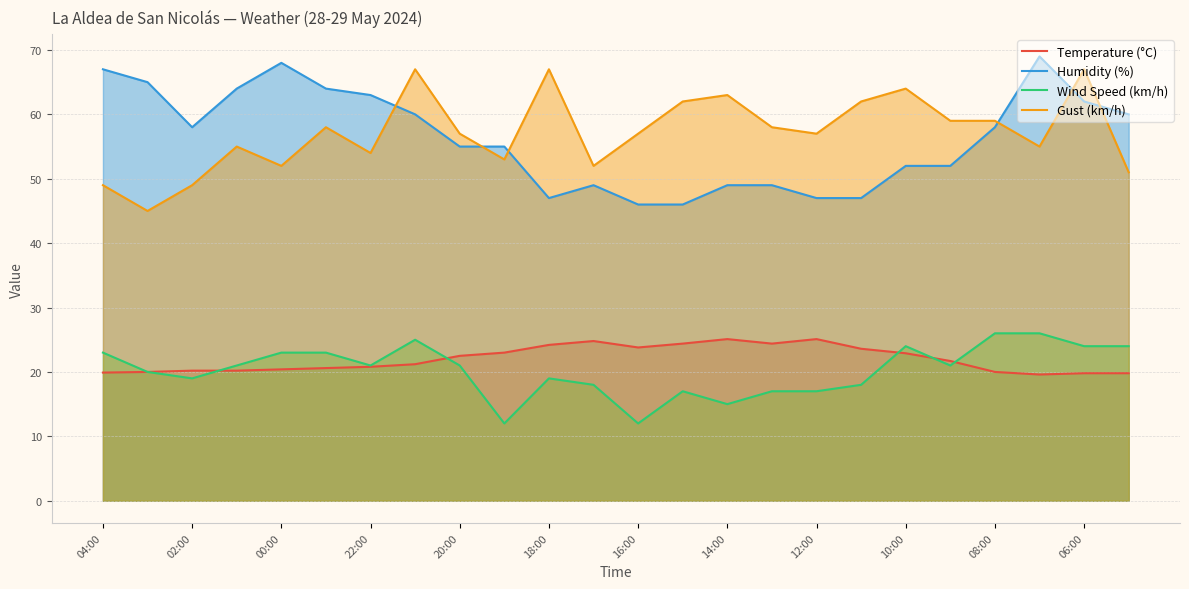

True or false: Humidity (%) and Wind Speed (km/h) intersect in this chart.

False